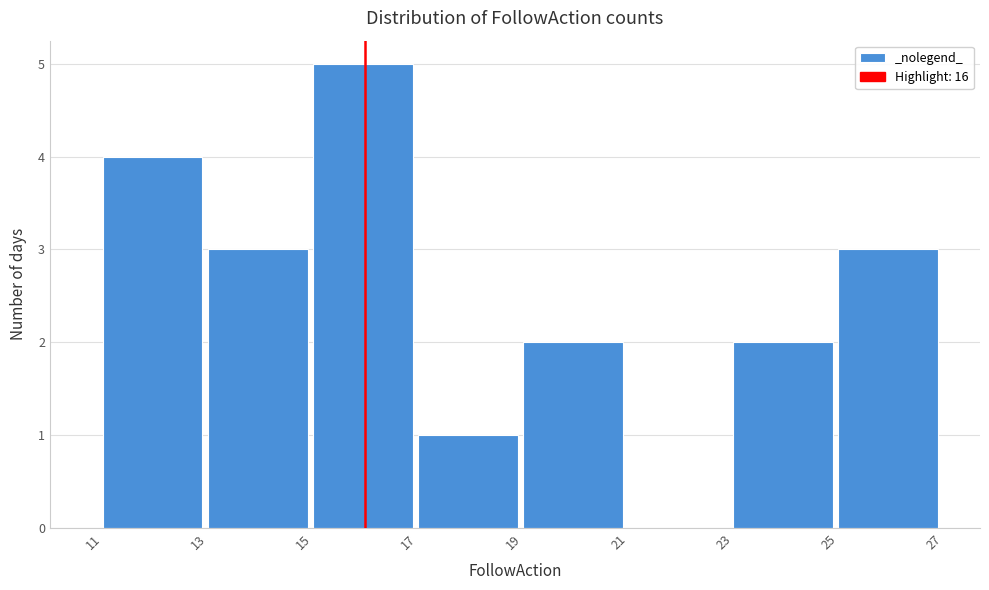

What is the height of the bar covering 25 to 27 on the x-axis? The values are not printed on the chart, so give them approximately, as read against the axis.

3